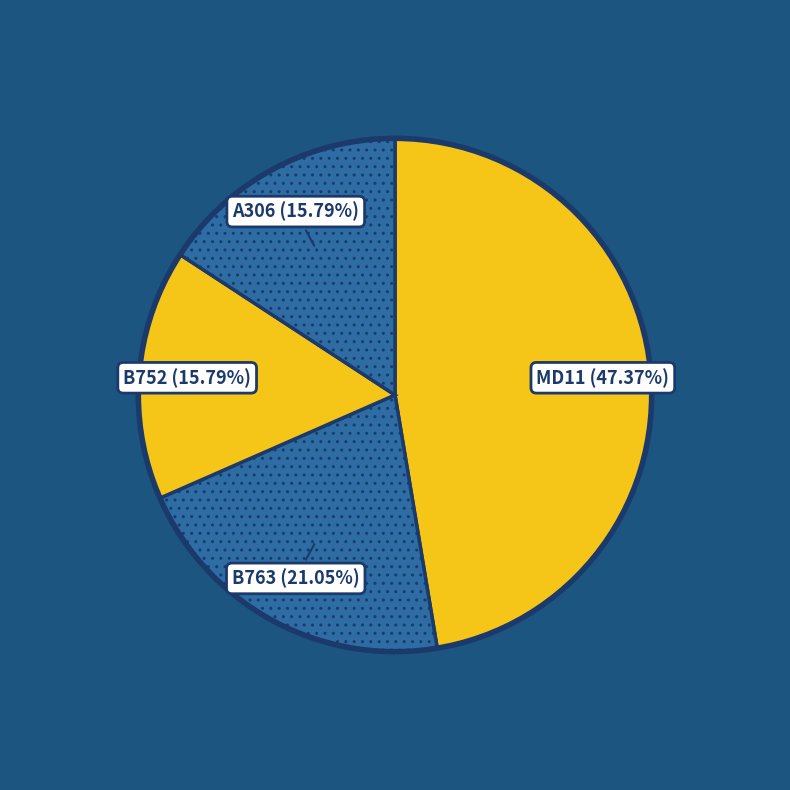

What percentage do B752 and A306 together represent?

31.6%